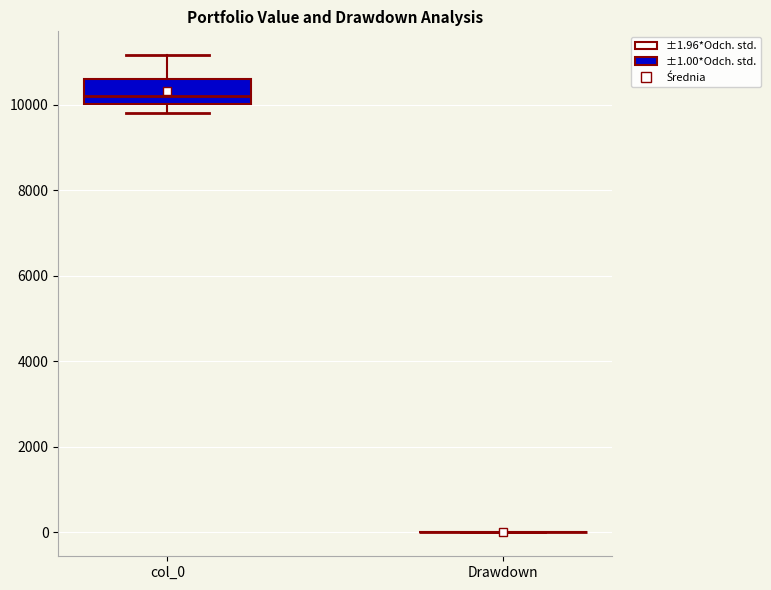

Where does the median line of the box for col_0 sit on the y-axis? The values are not printed on the chart, so give them approximately, as read against the axis.

10200